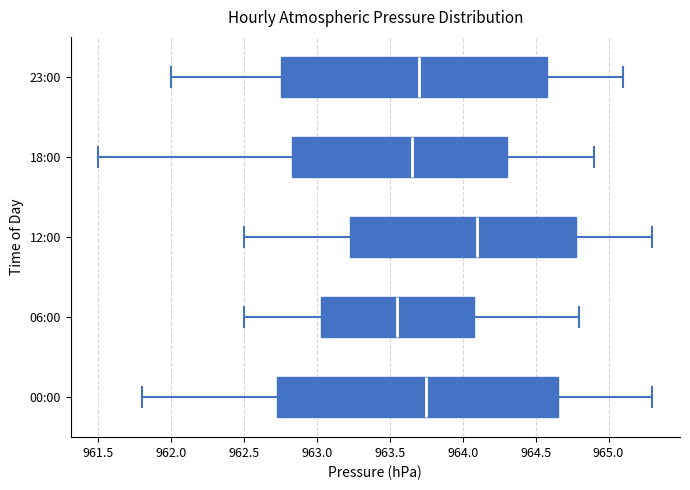

Where is the left edge of the box for 00:00 on the x-axis? The values are not printed on the chart, so give them approximately, as read against the axis.

962.75